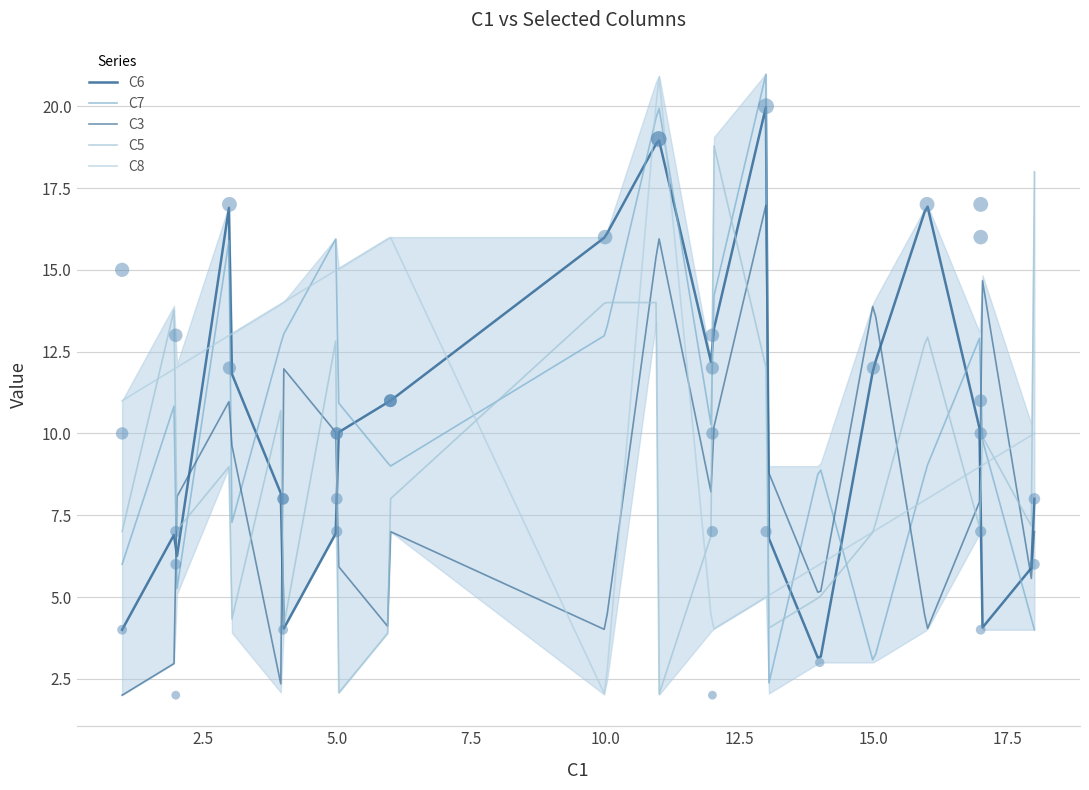

What is the total value across all series at 5?

28